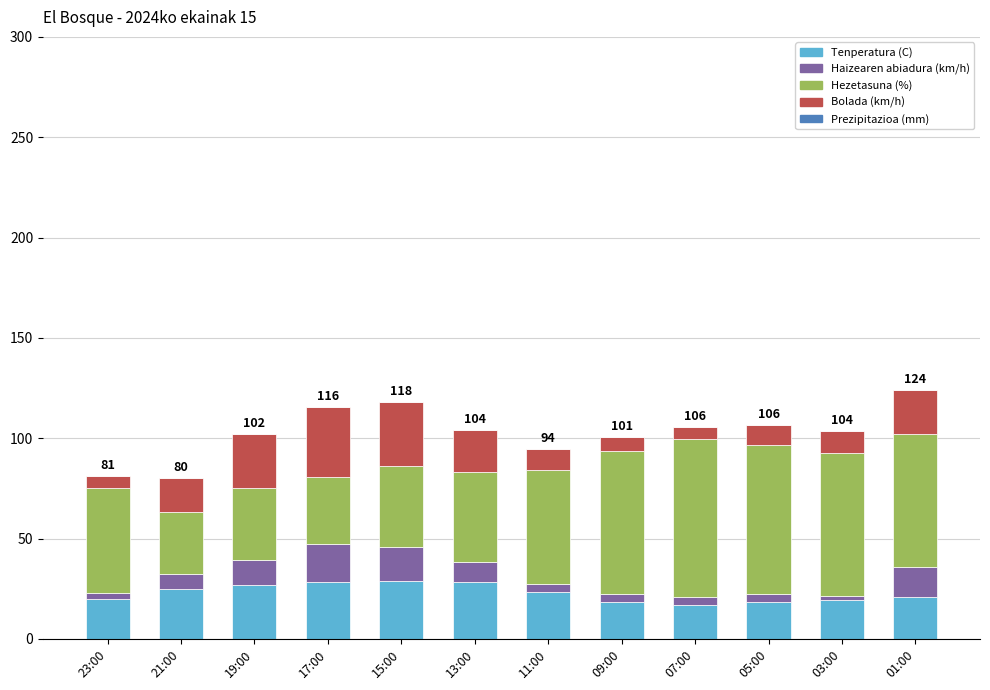

What is the minimum value for Tenperatura (C)?

16.8